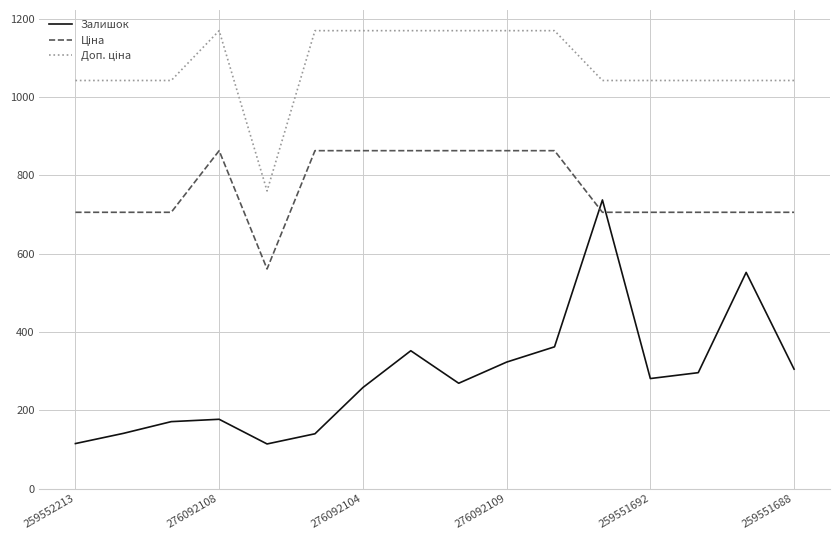

Which series has the largest range (max minus min)?

Залишок